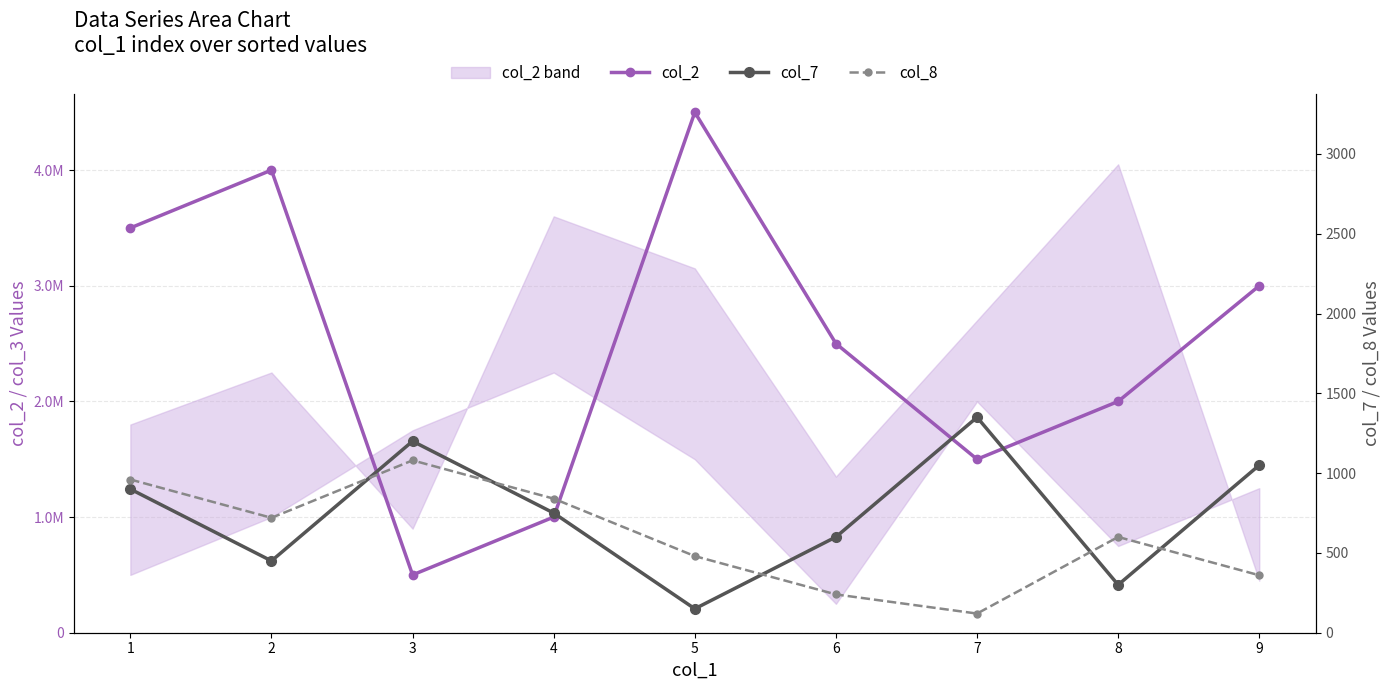

Reading left to right, list all the values displayed in this chart.

col_2: 1=3500000	2=4000000	3=500000	4=1000000	5=4500000	6=2500000	7=1500000	8=2000000	9=3000000
col_7: 1=900	2=450	3=1200	4=750	5=150	6=600	7=1350	8=300	9=1050
col_8: 1=960	2=720	3=1080	4=840	5=480	6=240	7=120	8=600	9=360